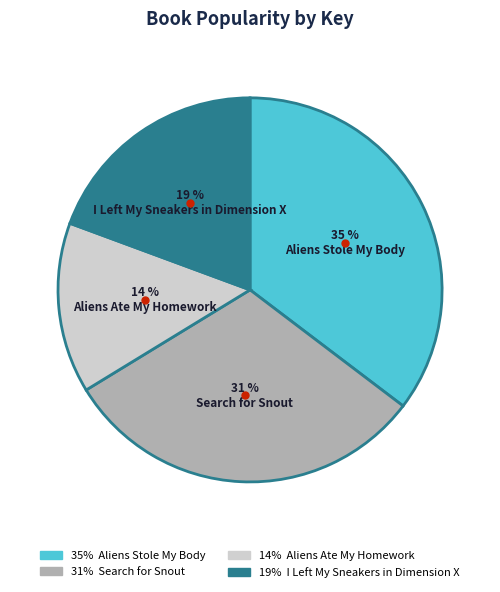

To the nearest percent, what is the difference between the largest and smallest slice percentages?

21%